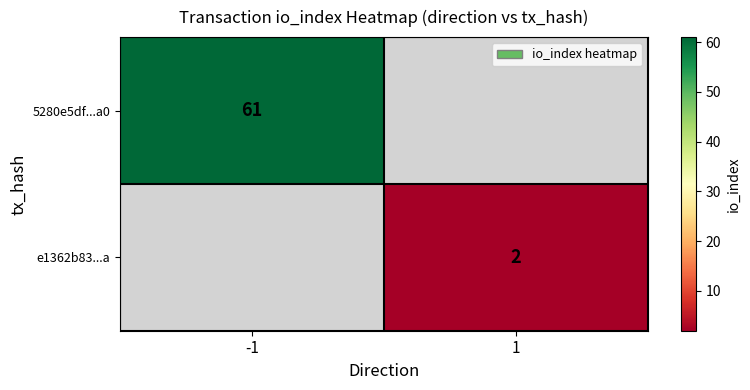

What is the maximum value shown in the chart?

61.0